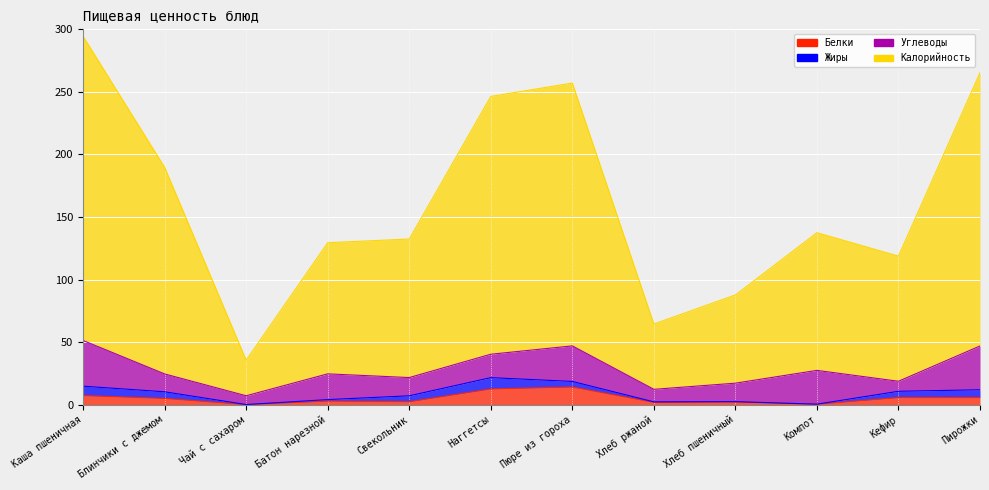

The Белки series shows 5.8 at Кефир. True or false?

True